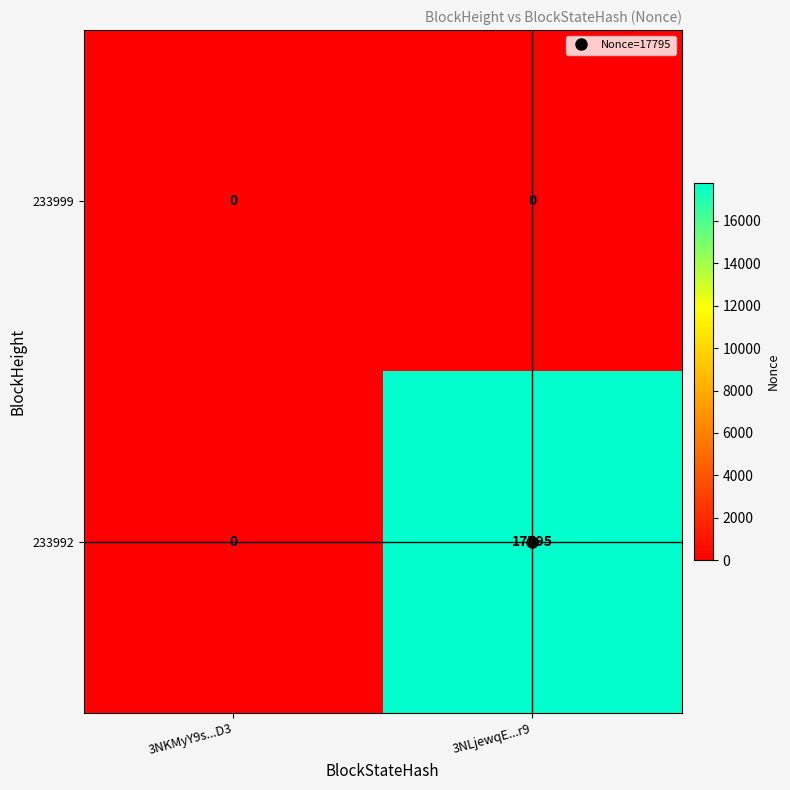

At how many categories does at least one series exceed 6537?

1